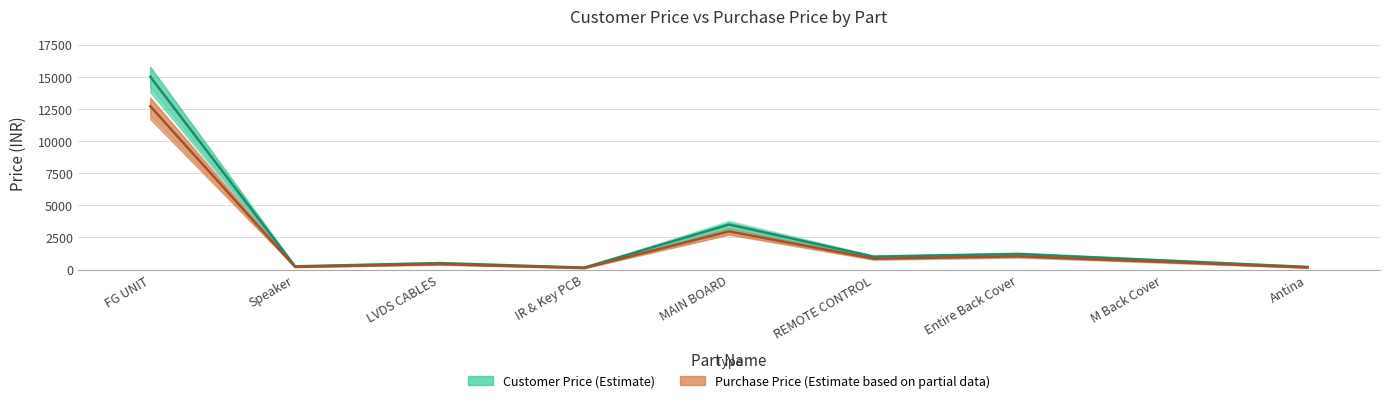

What are all the series names shown in the legend?

Customer Price, Purchase Price